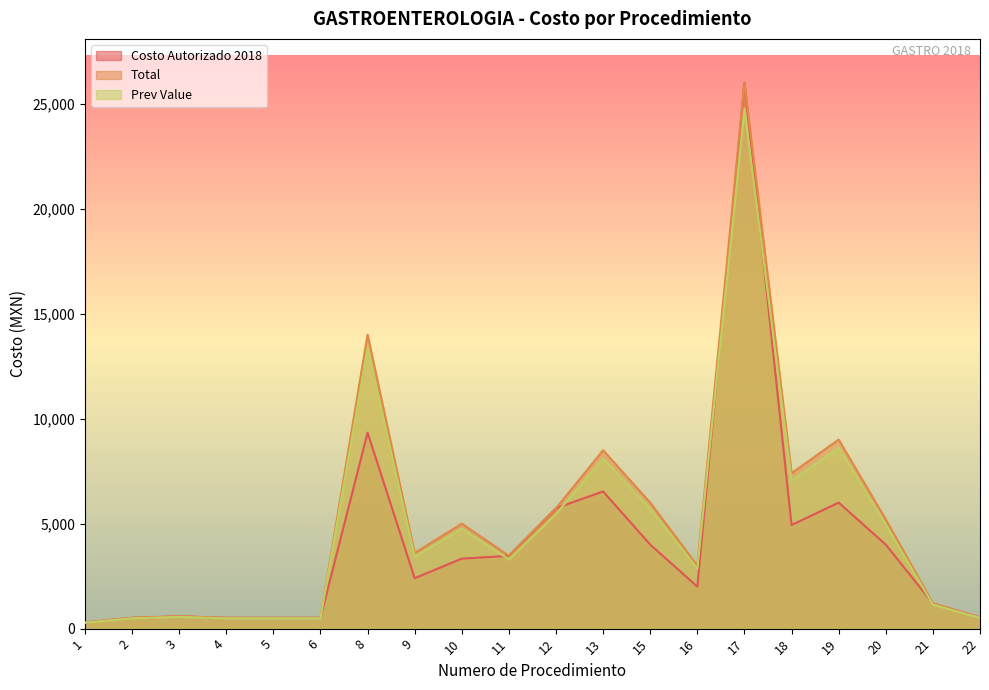

Reading left to right, transcribe all the data shown in this chart.

Costo Autorizado 2018: 293.3	514.2	586.7	514.2	514.2	514.2	9332.8	2400.4	3334.2	3466.2	5734.6	6532.8	4000.3	2000.7	26002.5	4934.0	6001.0	4000.3	1200.2	534.1
Total: 293.3	514.2	586.7	514.2	514.2	514.2	13999.3	3600.6	5001.2	3466.2	5734.6	8492.6	6000.4	3001.1	26002.5	7401.1	9001.5	5200.4	1200.2	534.1
Prev Value: 279.4	489.7	558.7	489.7	489.7	489.7	13332.6	3429.2	4763.1	3301.2	5461.5	8088.2	5714.7	2858.2	24764.2	7048.6	8622.9	4952.7	1143.0	508.6